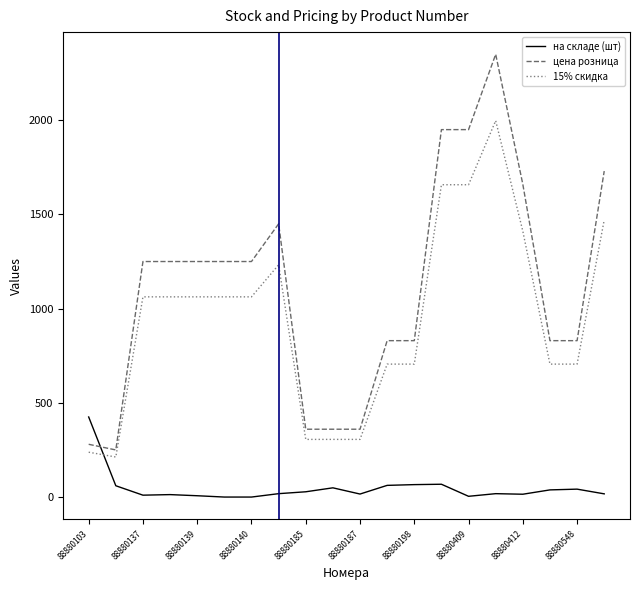

What is the maximum value shown in the chart?

2350.0